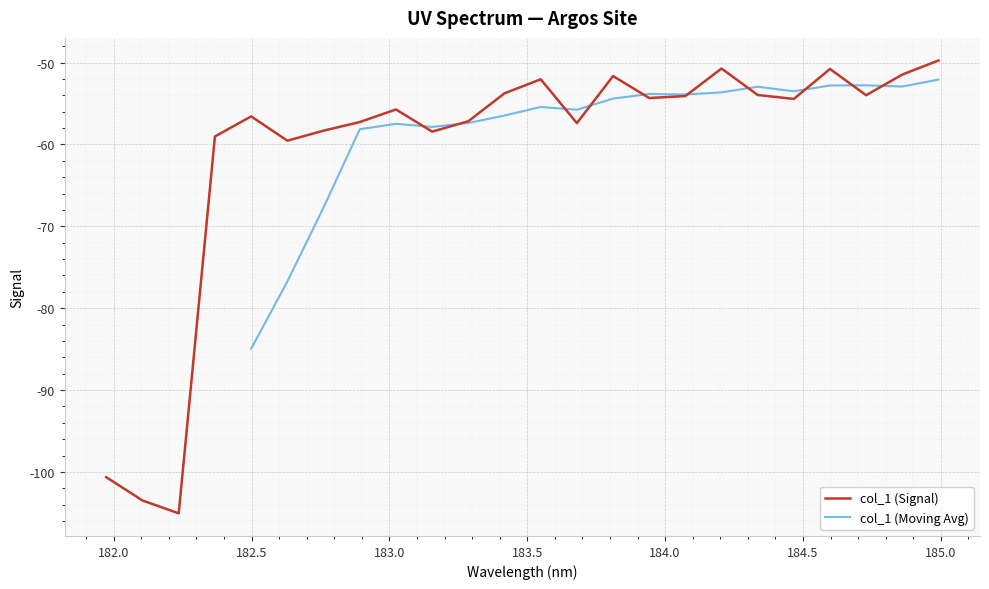

Count the number of categories in the chart.

24